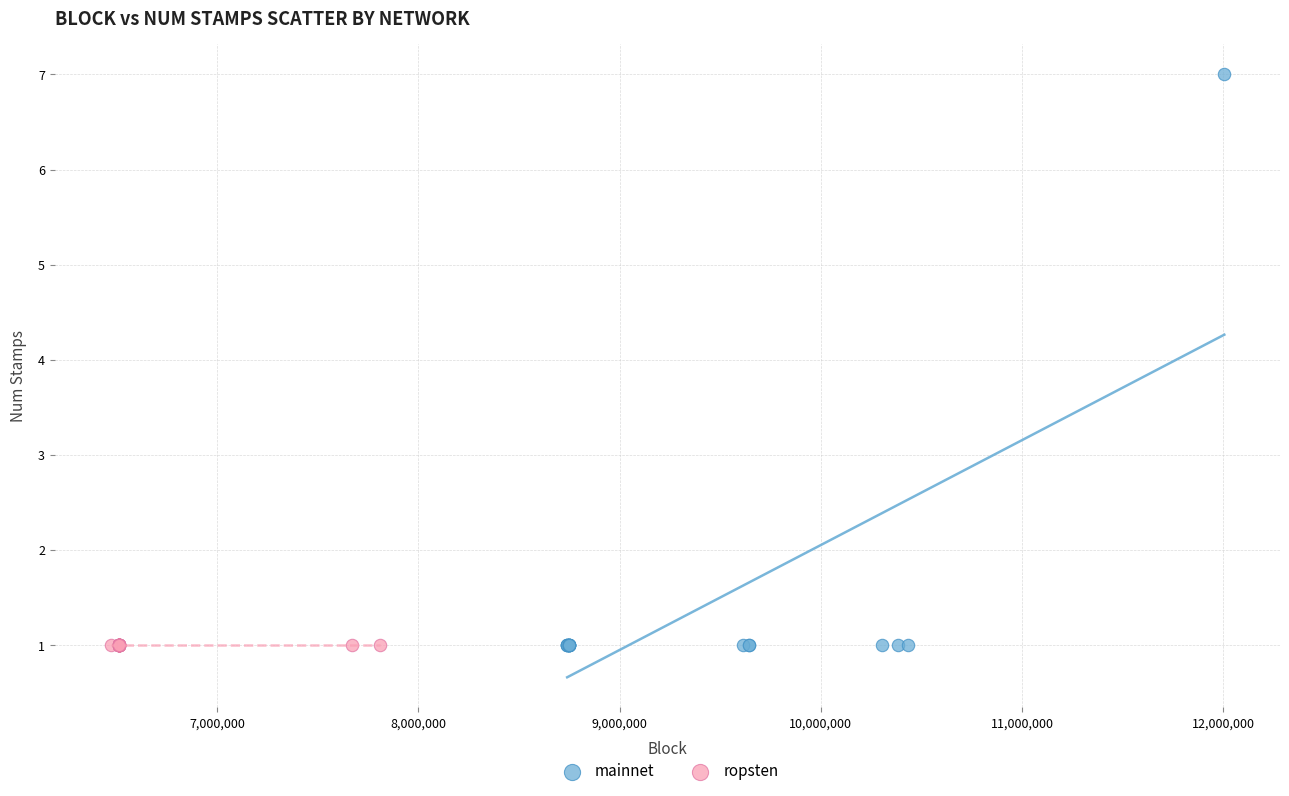

Which series contains the highest Y value?

mainnet